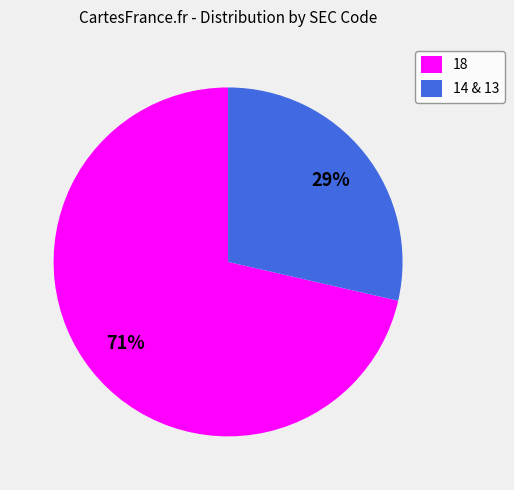

Combined, do 14 & 13 and 18 account for over 50%?

Yes